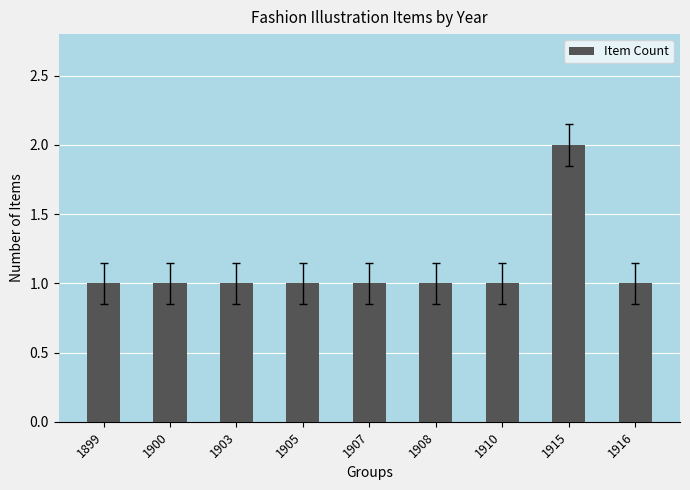

What is the value of the 2nd bar from the left?

1